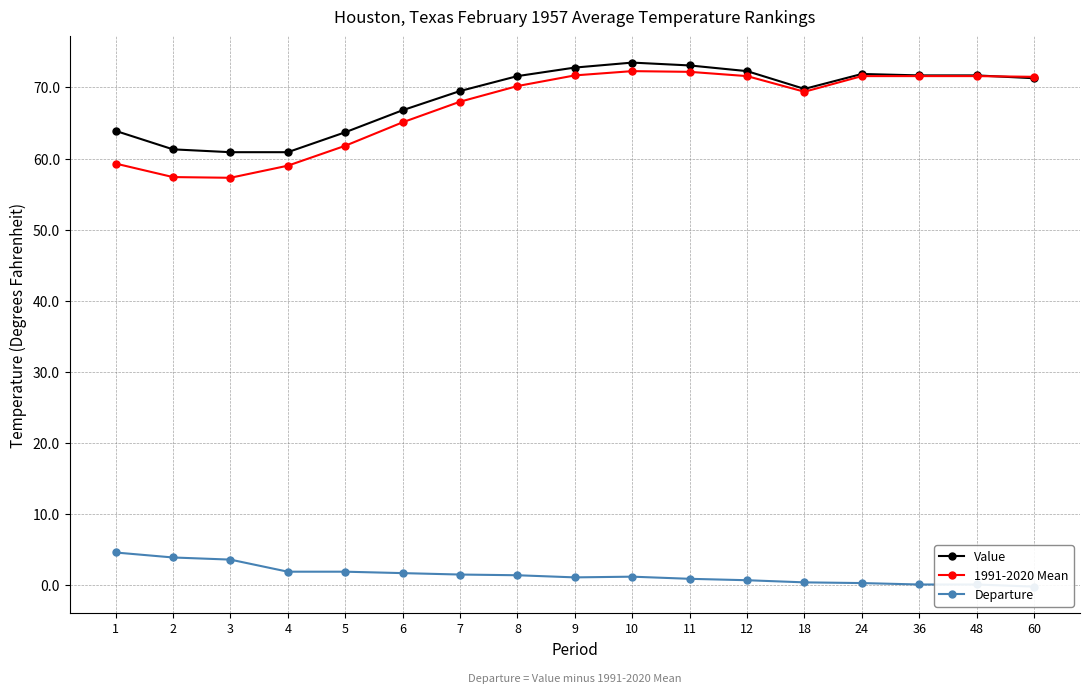

Reading left to right, list all the values displayed in this chart.

Value: 1=63.9	2=61.3	3=60.9	4=60.9	5=63.7	6=66.8	7=69.5	8=71.6	9=72.8	10=73.5	11=73.1	12=72.3	18=69.8	24=71.9	36=71.7	48=71.7	60=71.3
1991-2020 Mean: 1=59.3	2=57.4	3=57.3	4=59.0	5=61.8	6=65.1	7=68.0	8=70.2	9=71.7	10=72.3	11=72.2	12=71.6	18=69.4	24=71.6	36=71.6	48=71.6	60=71.5
Departure: 1=4.6	2=3.9	3=3.6	4=1.9	5=1.9	6=1.7	7=1.5	8=1.4	9=1.1	10=1.2	11=0.9	12=0.7	18=0.4	24=0.3	36=0.1	48=0.1	60=-0.2